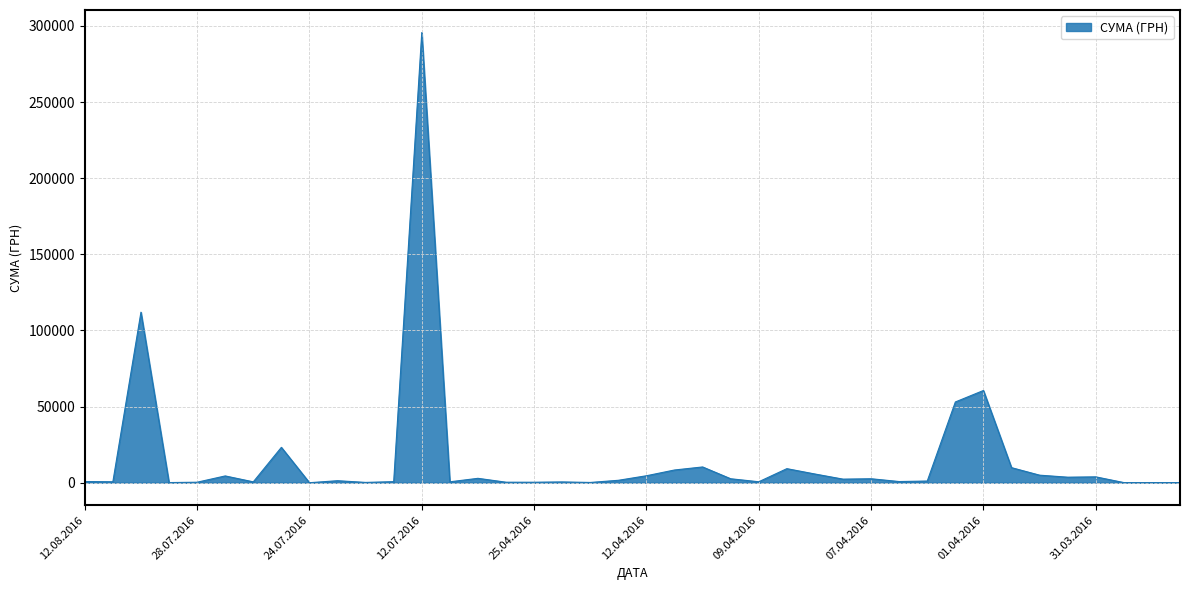

What is the greatest value displayed?

295638.6